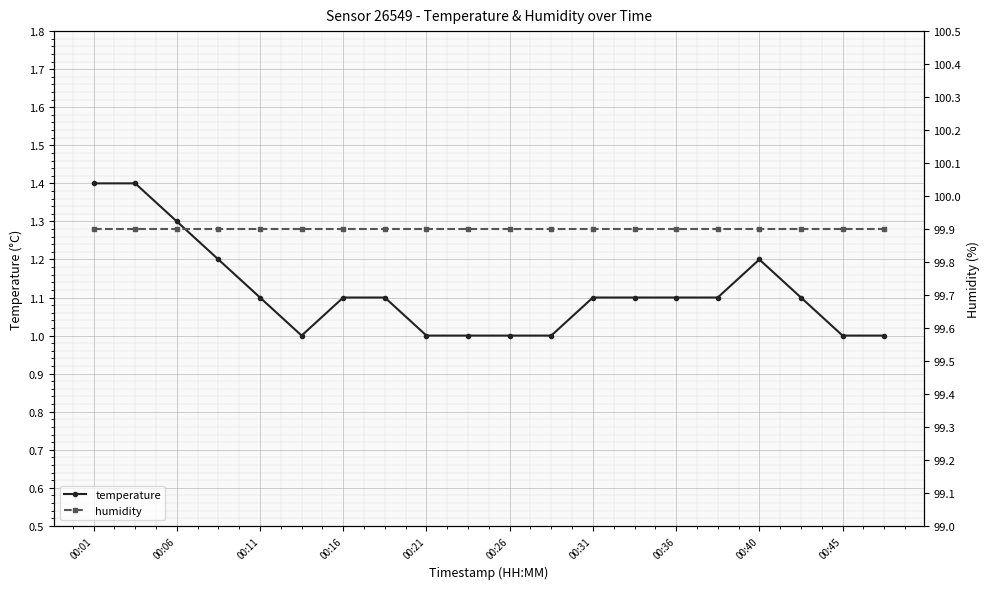

The temperature series shows 1.1 at 00:16. True or false?

True